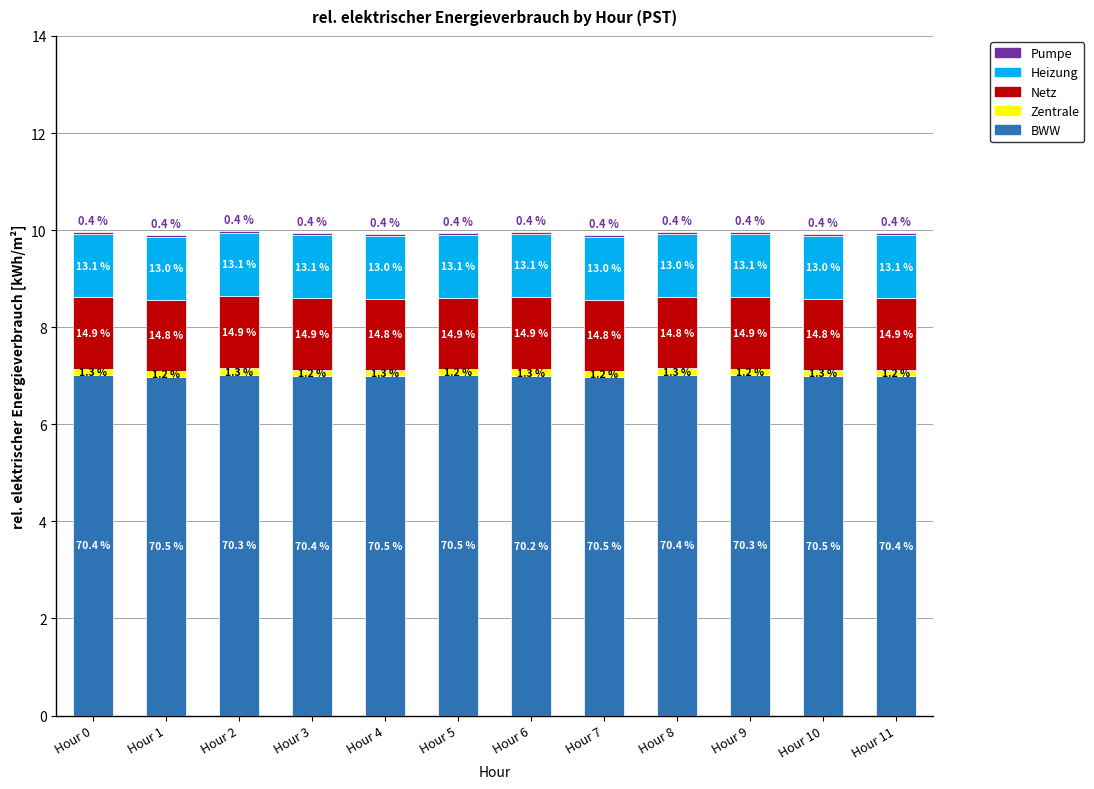

At which category is the sum across all series the highest?

Hour 2